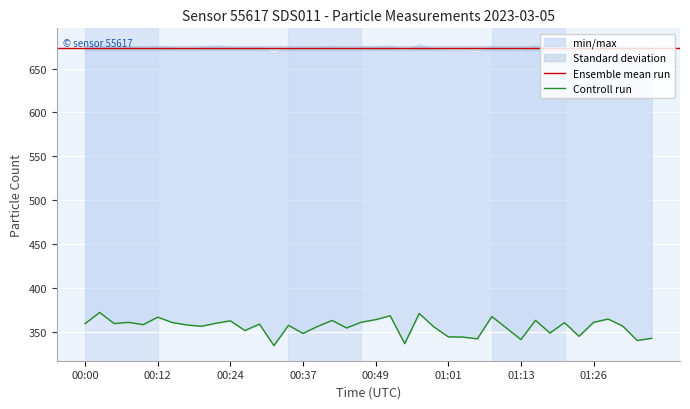

What is the change in value from 00:39 to 01:23?

-11.2